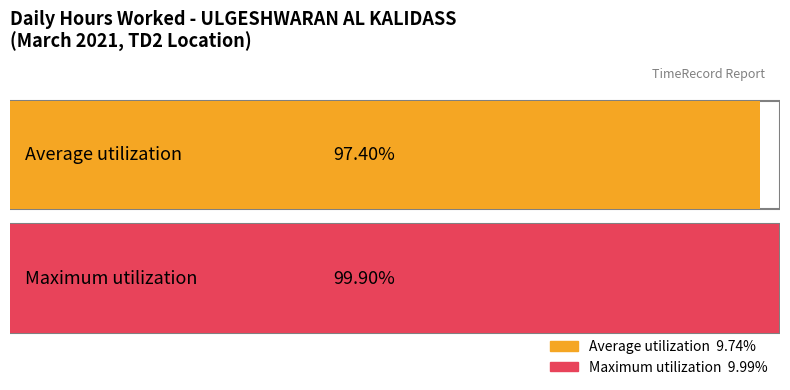

What is the difference between the second highest and second lowest values?

0.3